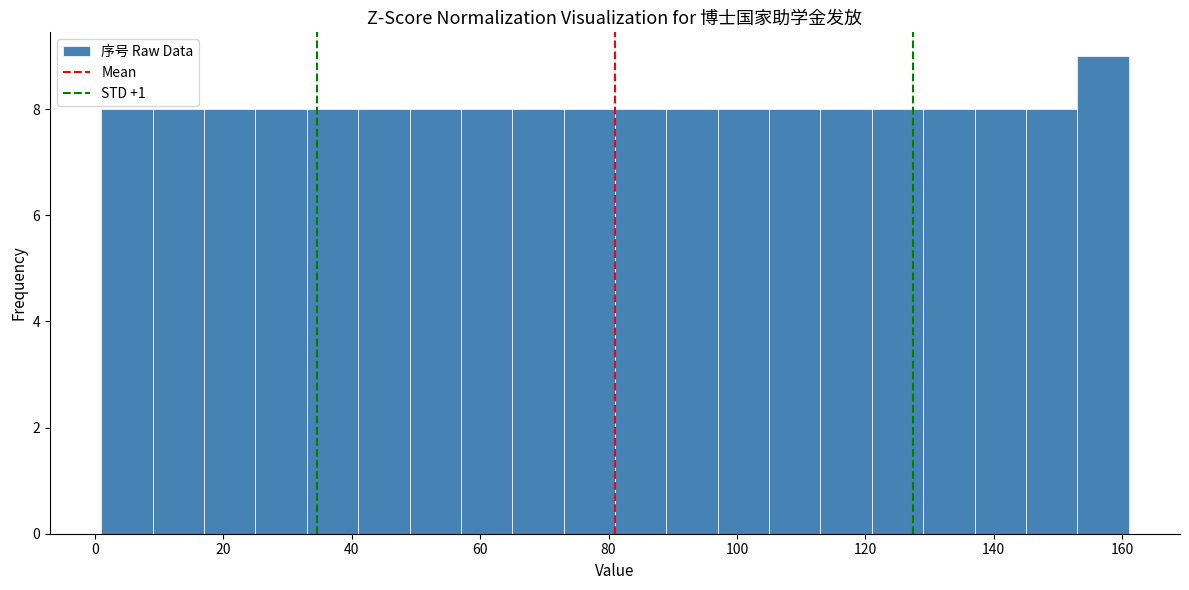

Reading left to right, list every bar in this chart as the range it spans on the x-axis followed by its height. Neither the bar edges nor the heights are printed on the chart, so give them approximately, as read against the axes.

1 to 9: 8
9 to 17: 8
17 to 25: 8
25 to 33: 8
33 to 41: 8
41 to 49: 8
49 to 57: 8
57 to 65: 8
65 to 73: 8
73 to 81: 8
81 to 89: 8
89 to 97: 8
97 to 105: 8
105 to 113: 8
113 to 121: 8
121 to 129: 8
129 to 137: 8
137 to 145: 8
145 to 153: 8
153 to 161: 9